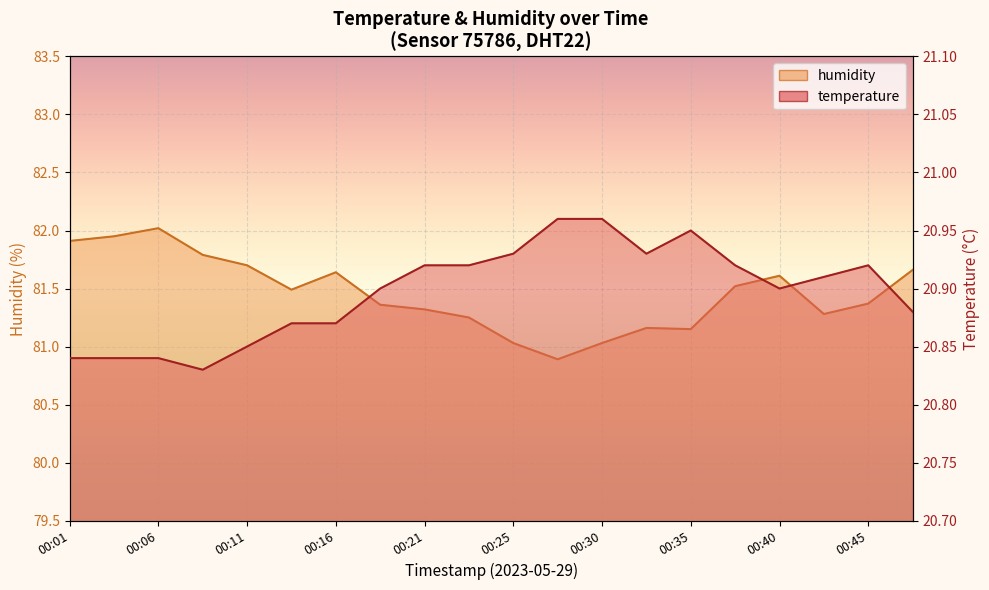

What is the value of the humidity point at the 13th from the left?

81.0